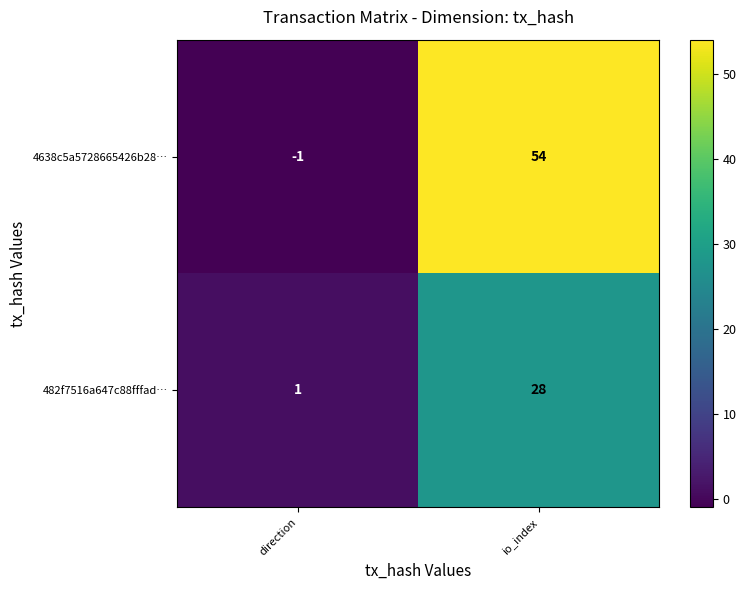

At how many categories does at least one series exceed 23?

1